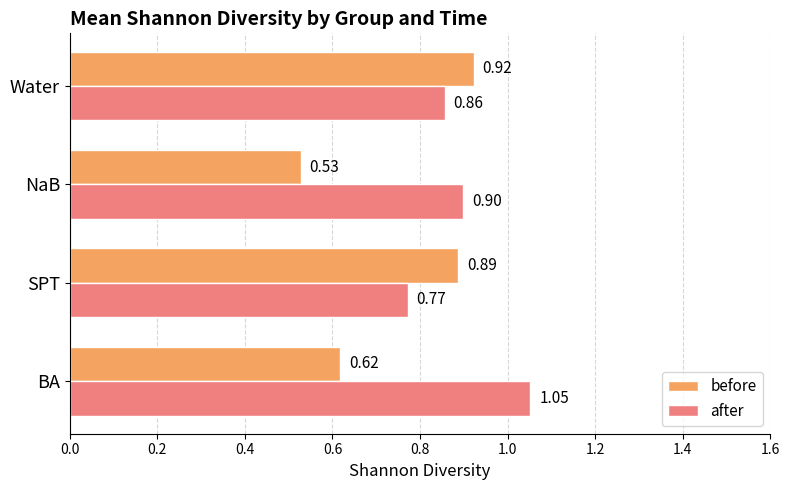

List the series in order of their peak value, lowest first.

before, after